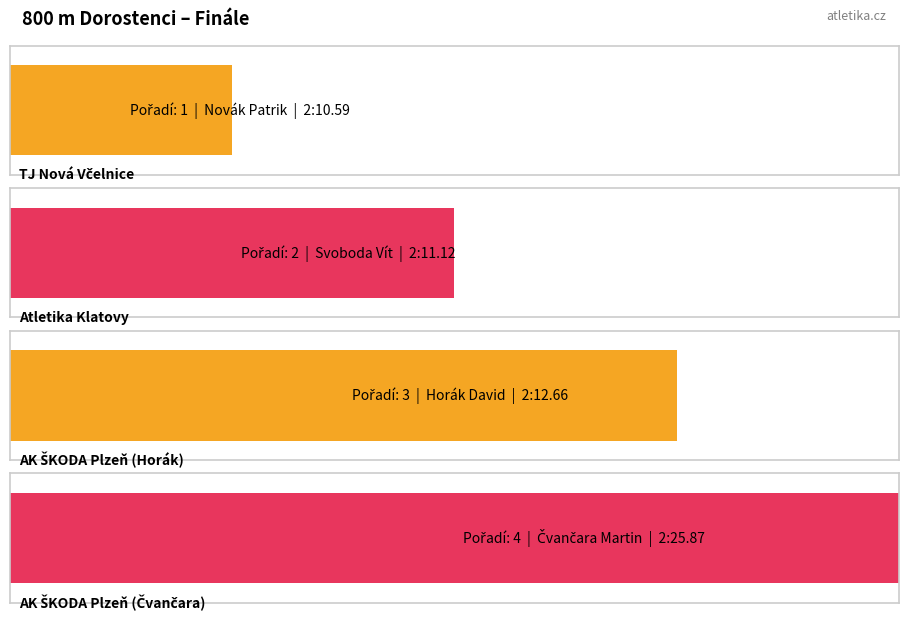

Approximately how many times larger is the value at AK ŠKODA Plzeň (Horák) compared to Atletika Klatovy?

1.5